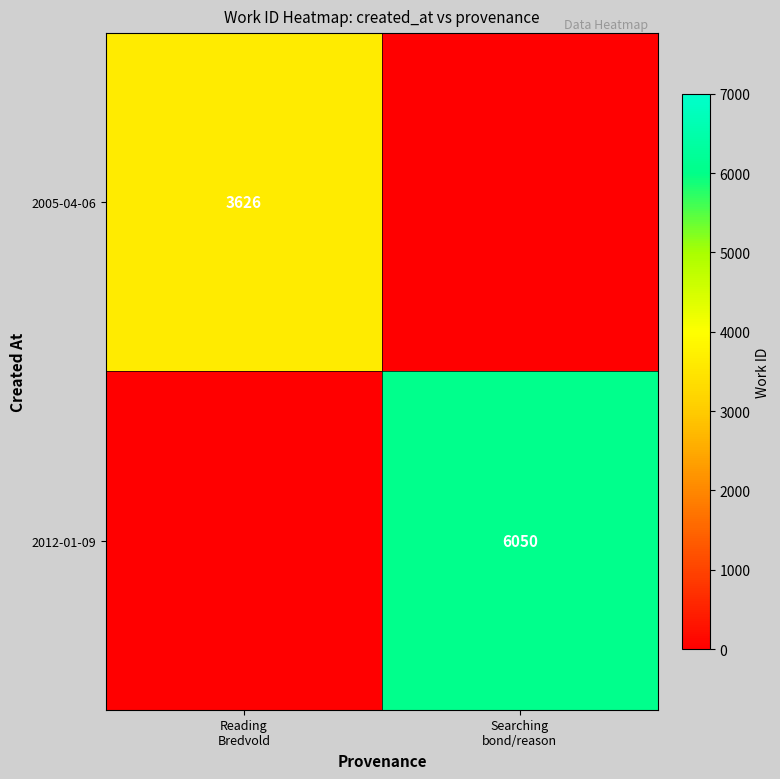

Which category has the lowest value in the 2012-01-09 series?

Reading Bredvold